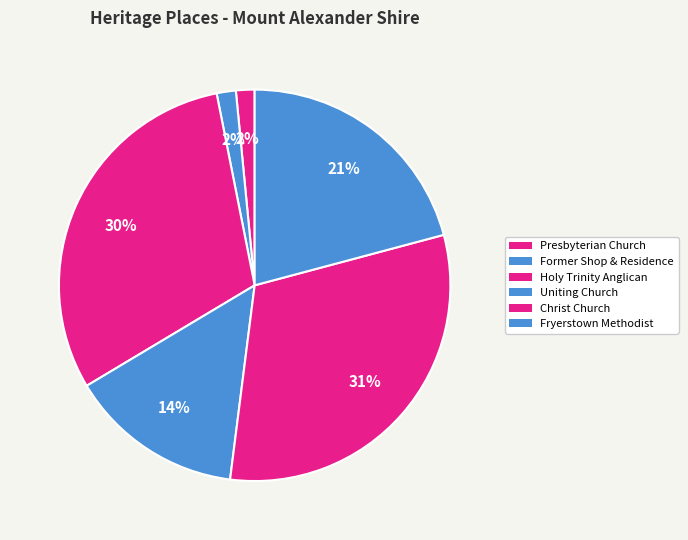

Which slice is the largest?

CHRIST CHURCH